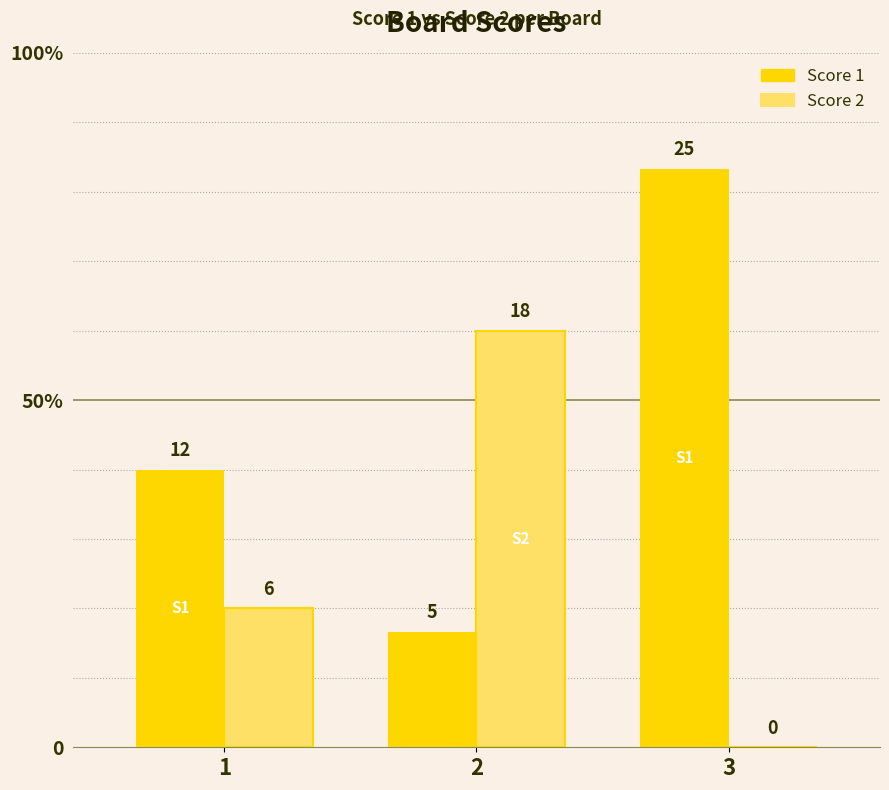

List the series in order of their peak value, lowest first.

Score 2, Score 1